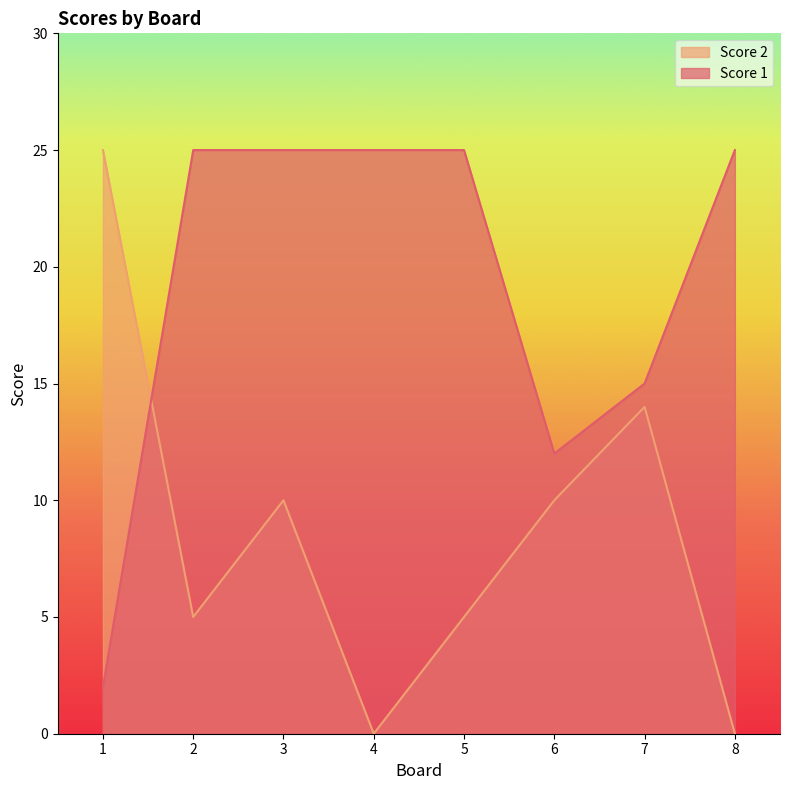

What is the difference between the maximum and minimum values in the Score 2 series?

25